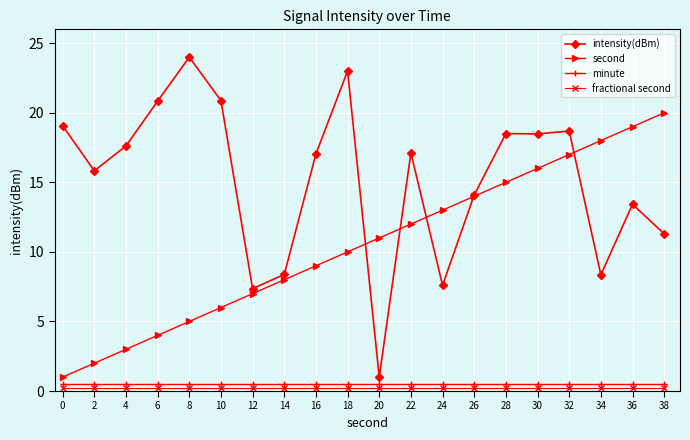

Which series changed the most between 6 and 38?

second